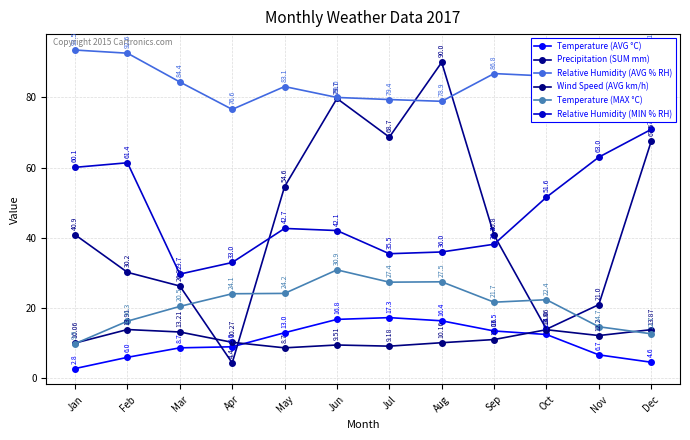

Which series has the widest spread of values?

Precipitation (SUM mm)